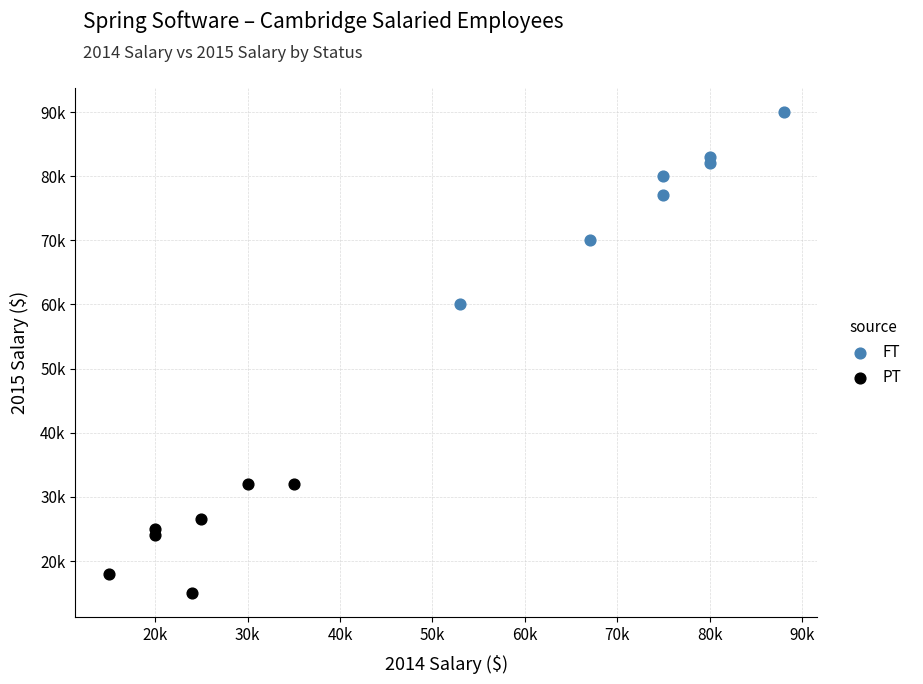

What are all the series names shown in the legend?

FT, PT